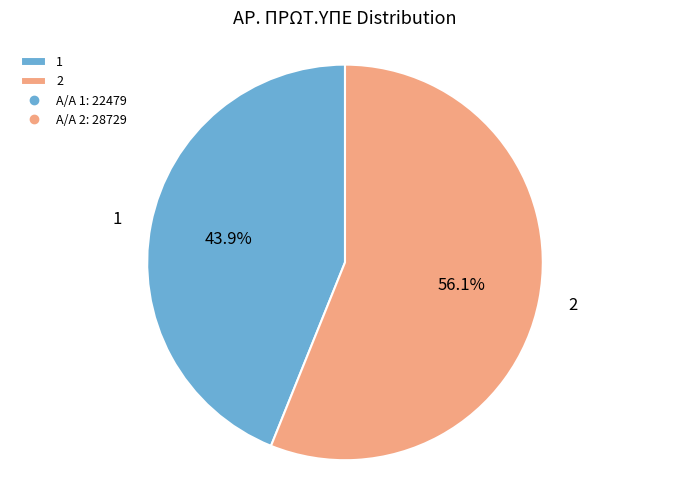

Is it true that 2 is 70% of the pie?

False